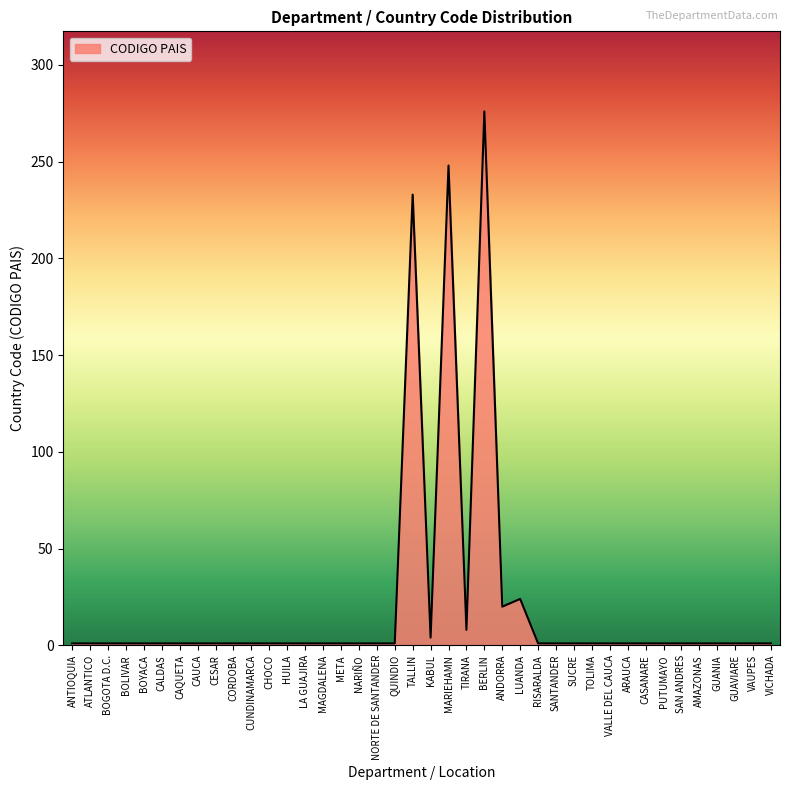

What is the difference between the maximum and minimum values?

275